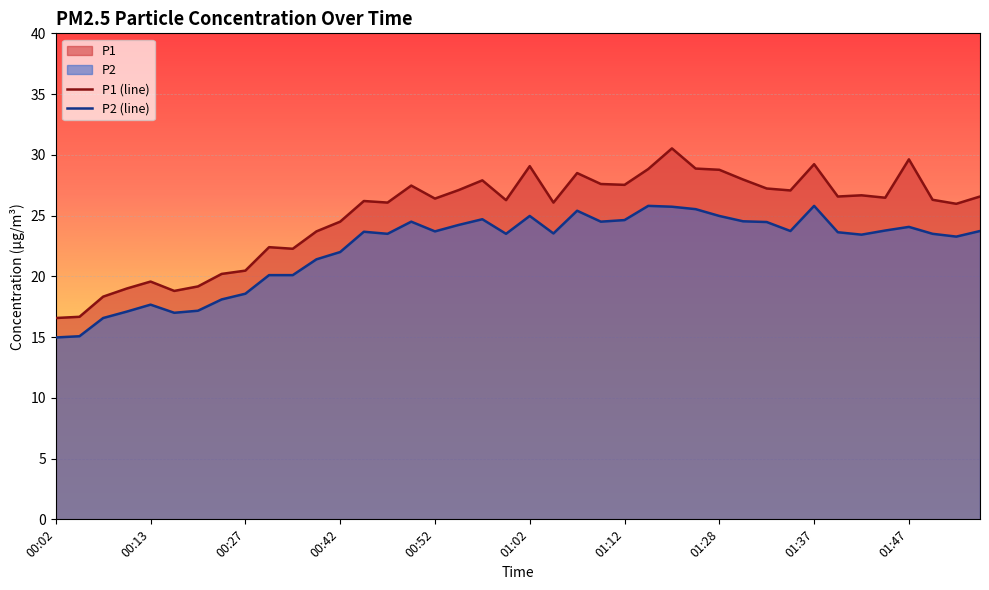

True or false: P2 (line) and P1 (line) intersect in this chart.

False